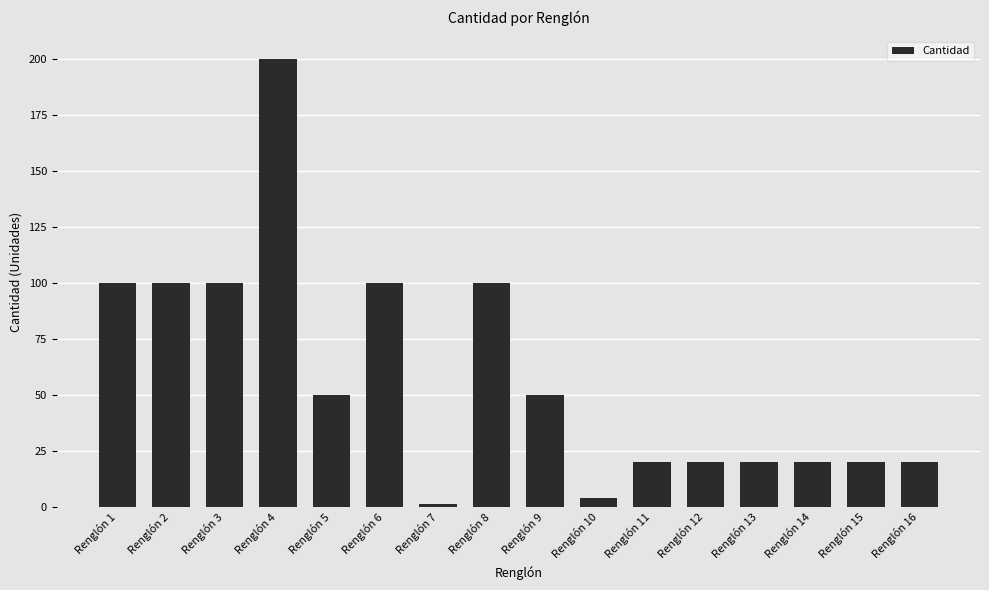

Reading left to right, list all the values displayed in this chart.

100	100	100	200	50	100	1	100	50	4	20	20	20	20	20	20